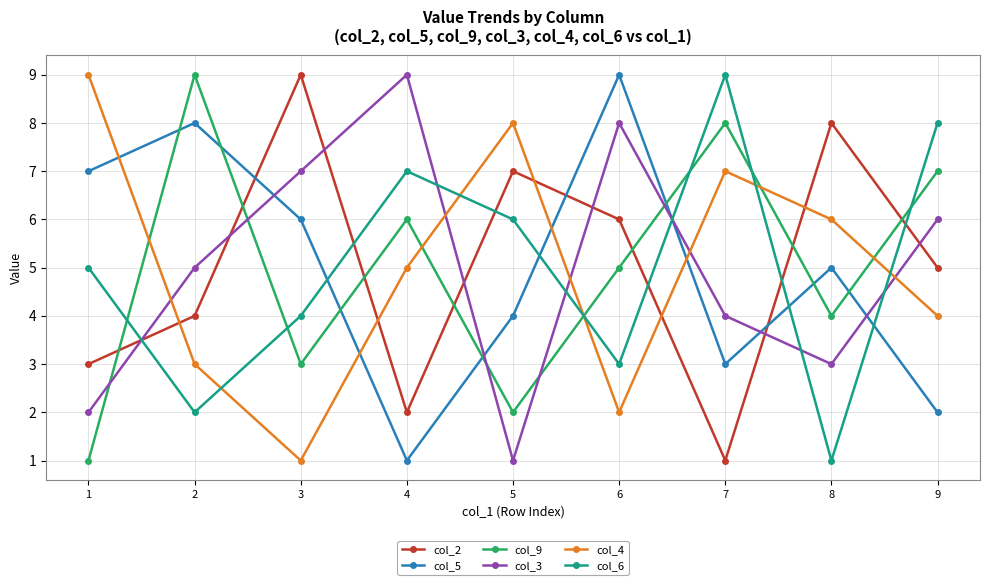

What is the value of the col_5 point at the 6th from the left?

9